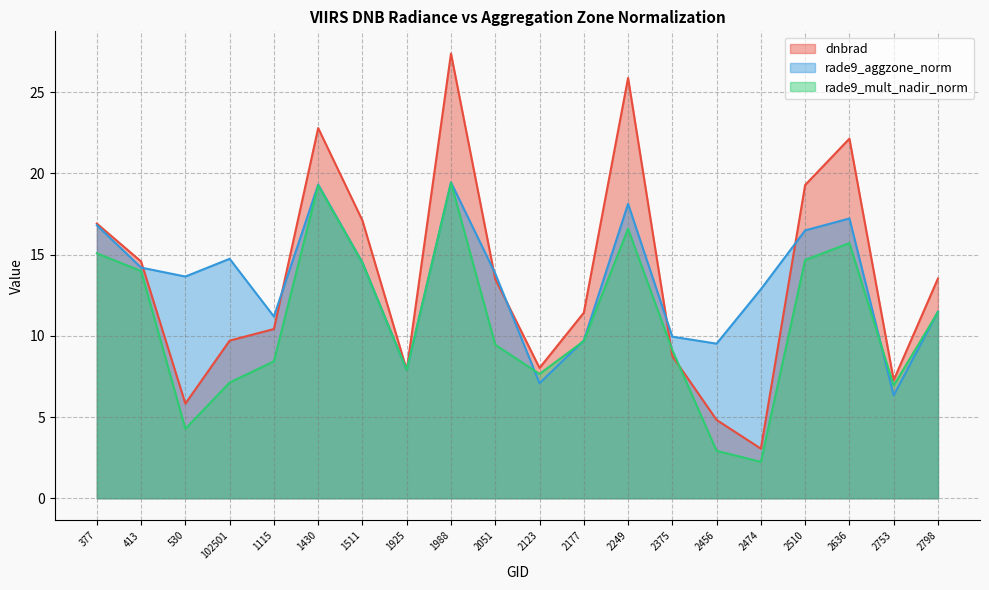

Does the chart display data point markers on the line(s)?

No